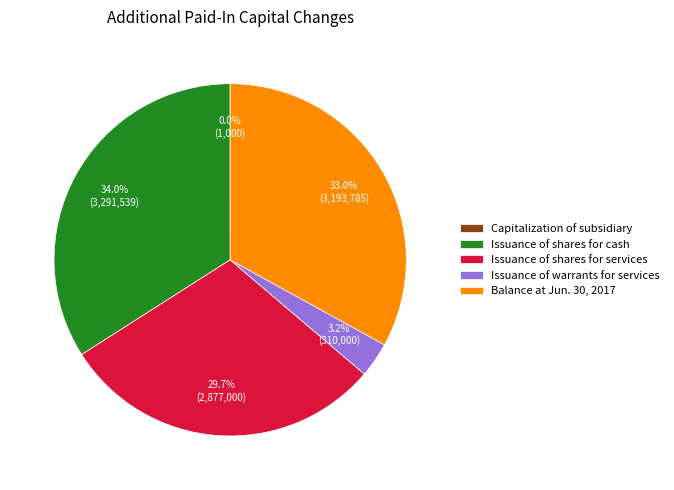

How much of the chart is everything except Issuance of shares for services?

70.3%